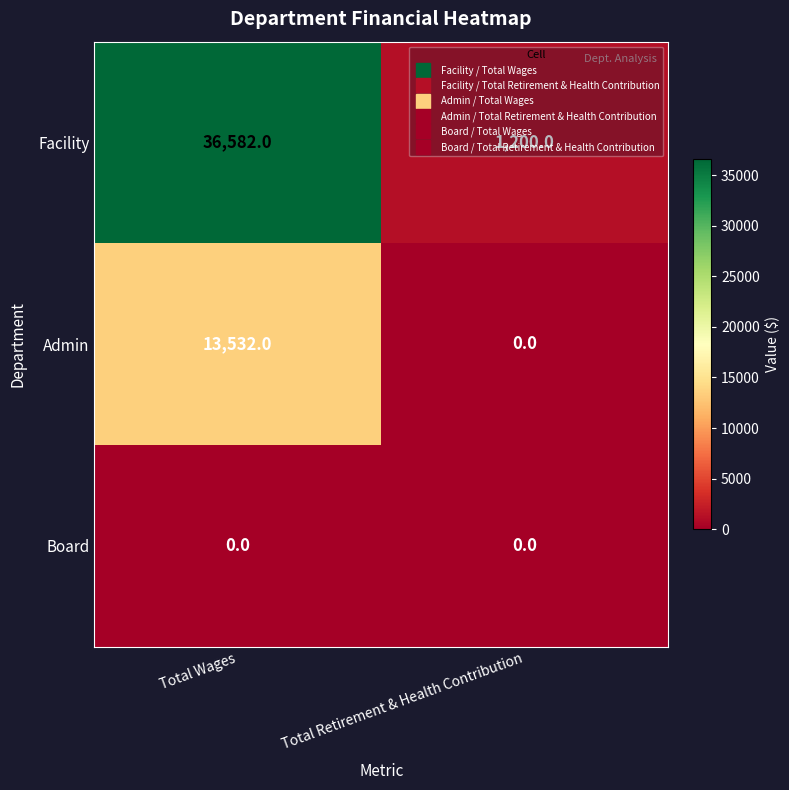

The value of Admin at Total Retirement & Health Contribution is 0. True or false?

True